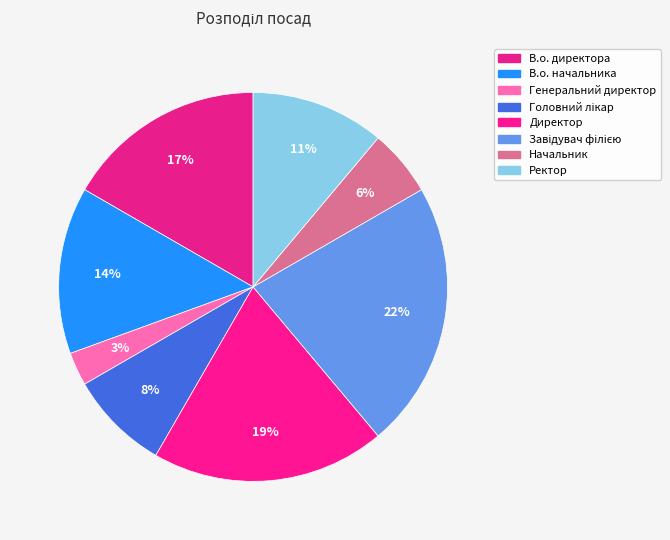

Combined, what portion of the pie is Начальник and В.о. начальника?

19.4%